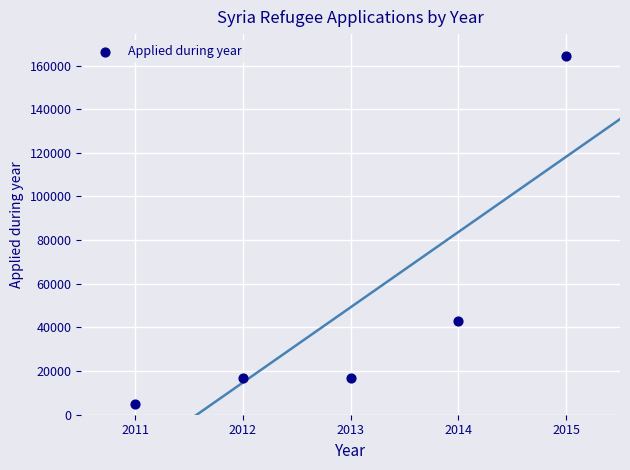

What Y value in the scatter plot is closest to 84624?

43012